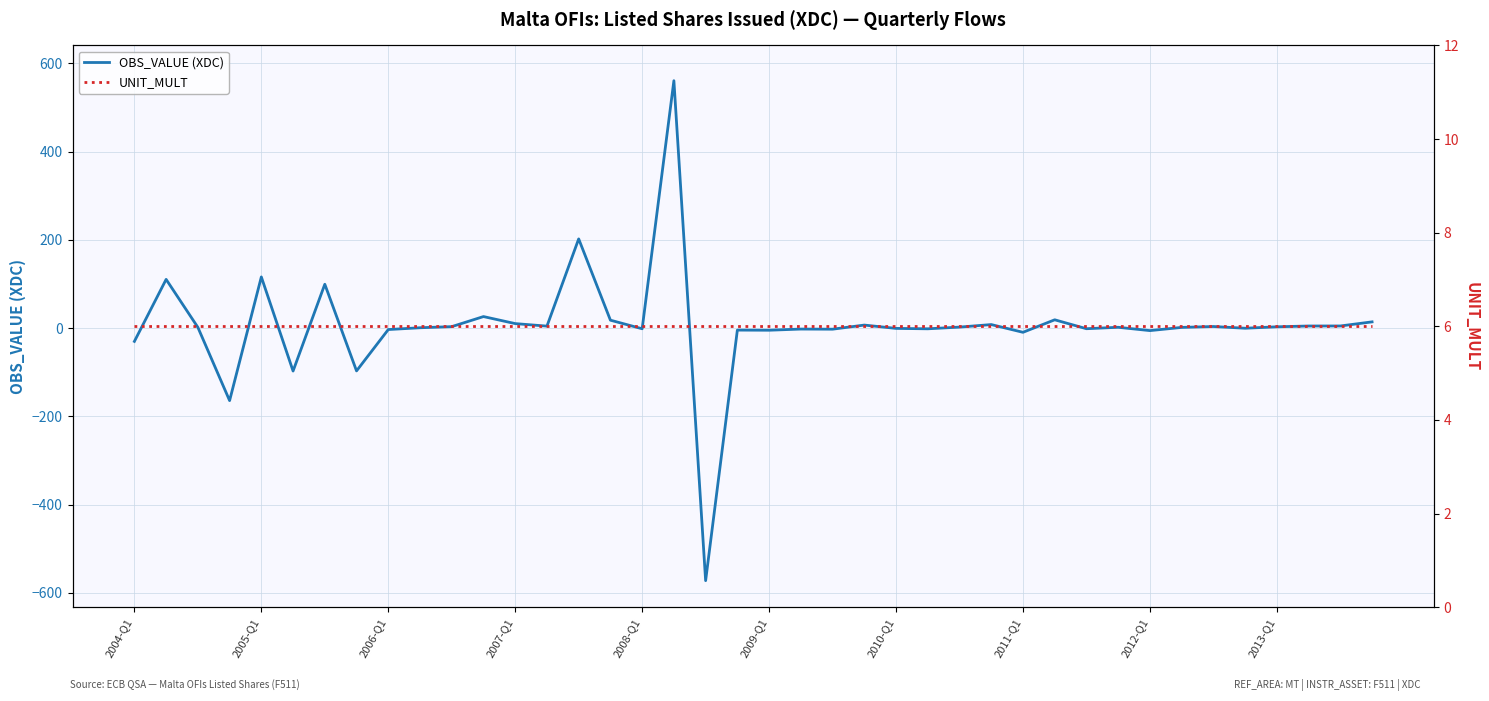

What is the maximum value for UNIT_MULT?

6.0